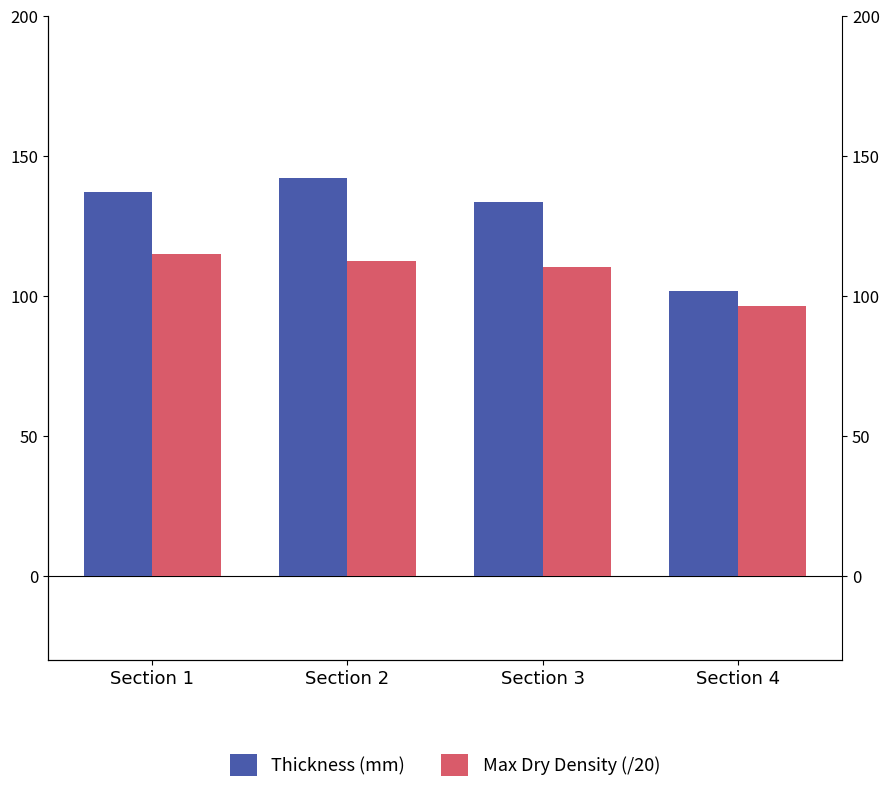

Between Section 1 and Section 4, which is larger?

Section 1